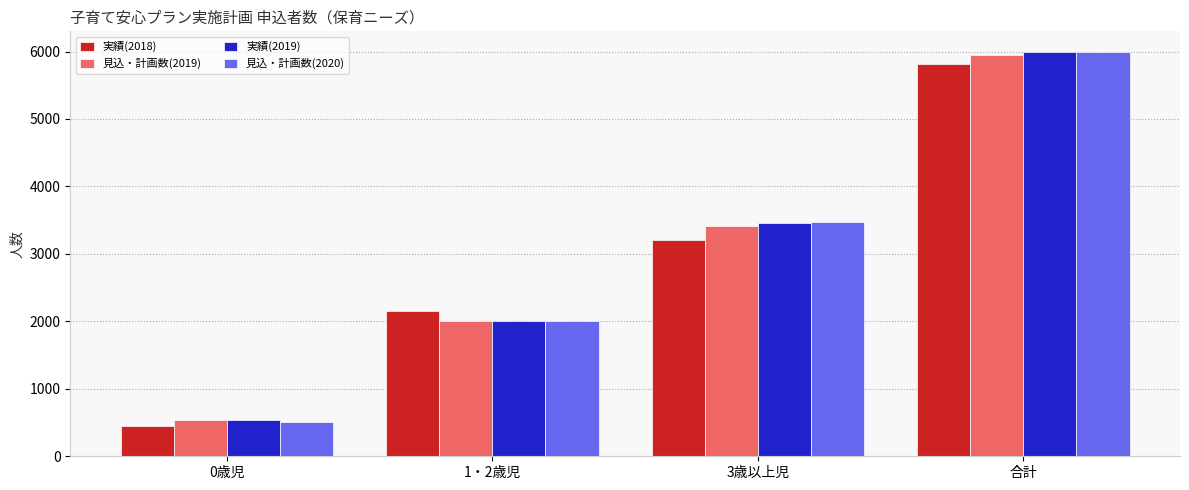

Reading left to right, extract all data points from this chart.

実績(2018): 450	2154	3211	5815
見込・計画数(2019): 533	2010	3409	5952
実績(2019): 533	2005	3459	5997
見込・計画数(2020): 513	2011	3475	5999